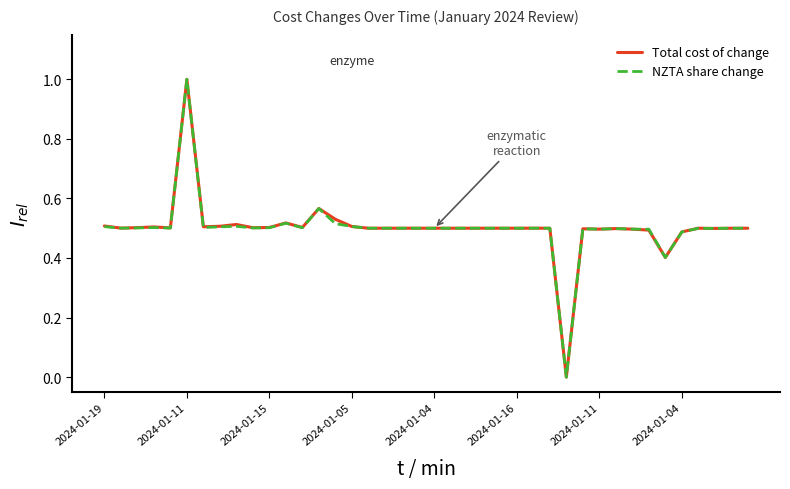

What is the greatest value displayed?

1.0